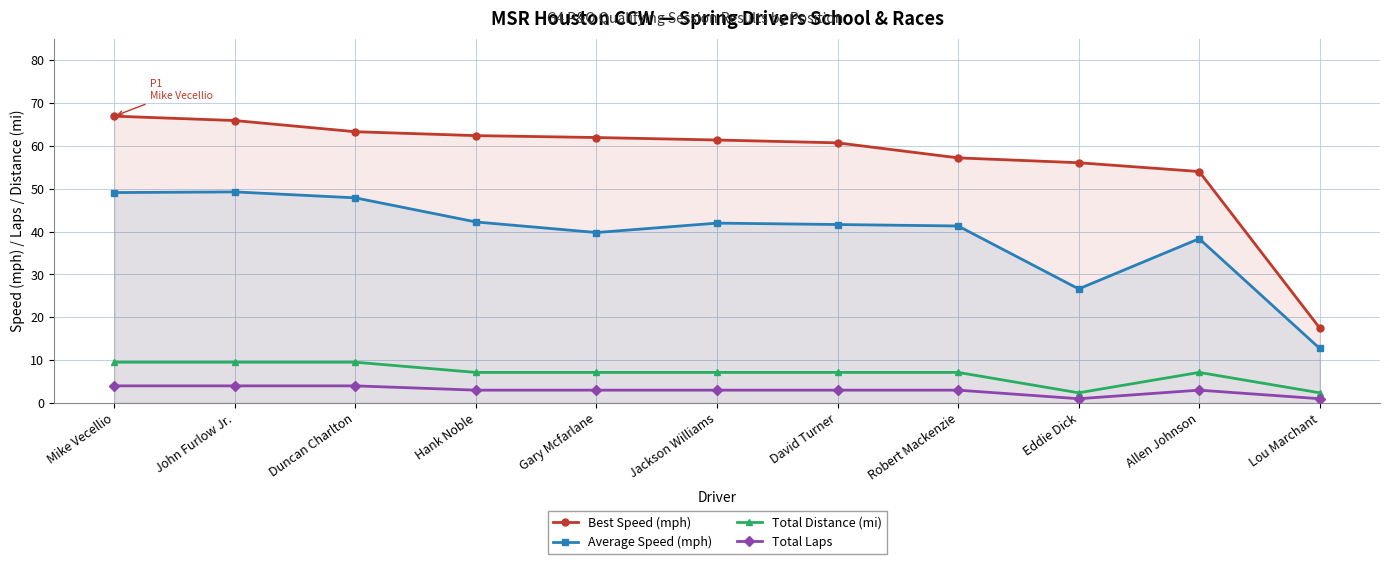

What is the total value across all series at Robert Mackenzie?

108.7